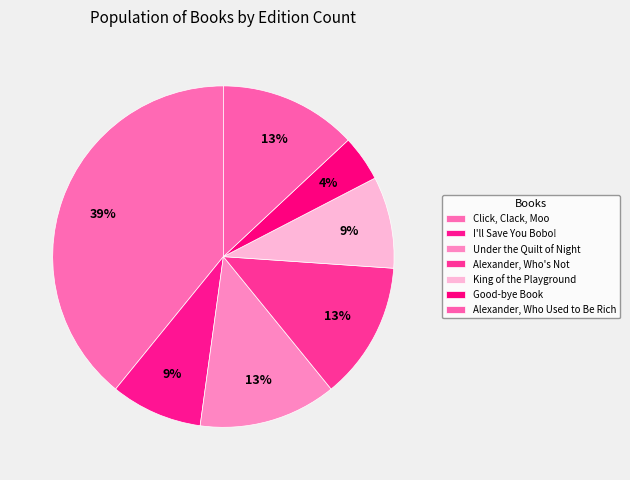

To the nearest percent, what percentage of the pie is Under the Quilt of Night?

13%